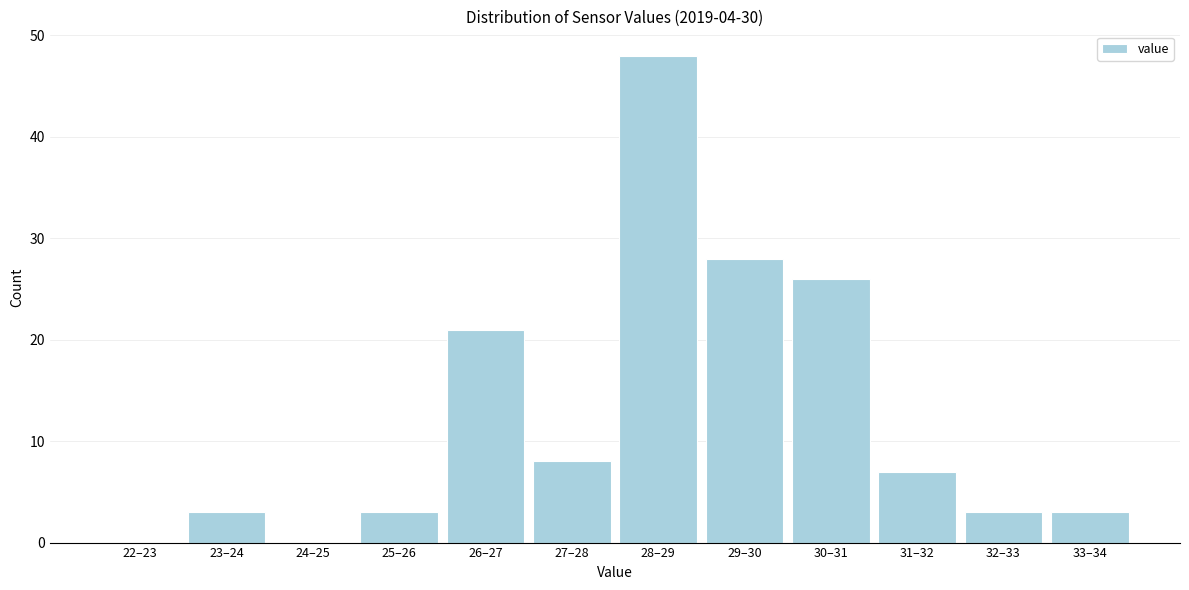

Reading left to right, list all the values displayed in this chart.

22–23=0	23–24=3	24–25=0	25–26=3	26–27=21	27–28=8	28–29=48	29–30=28	30–31=26	31–32=7	32–33=3	33–34=3